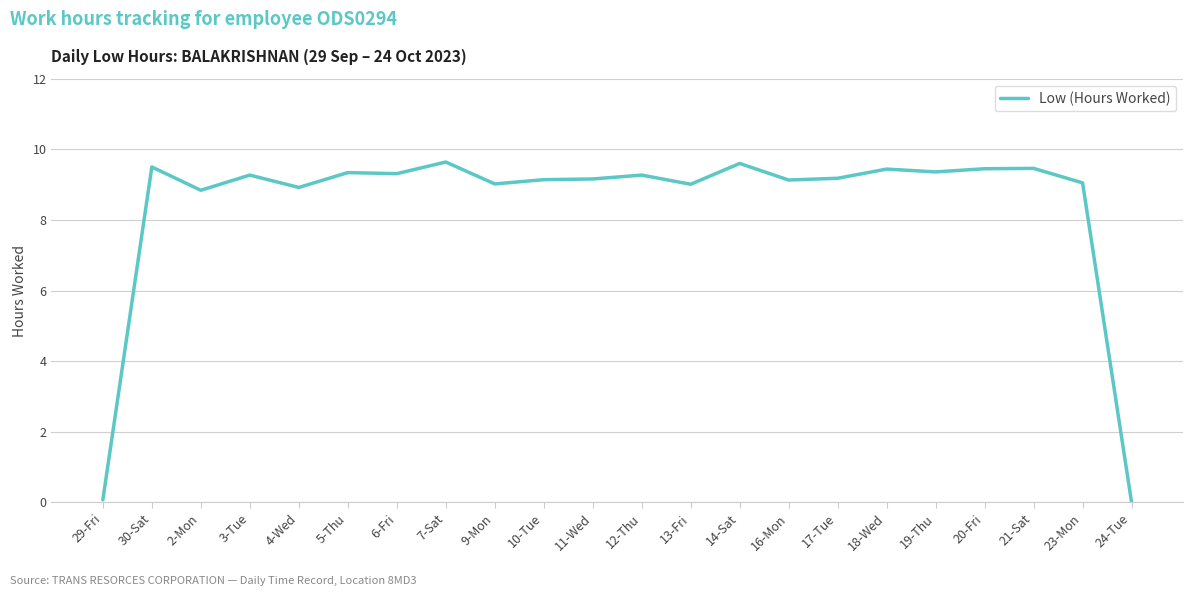

What is the difference between the maximum and minimum values?

9.6